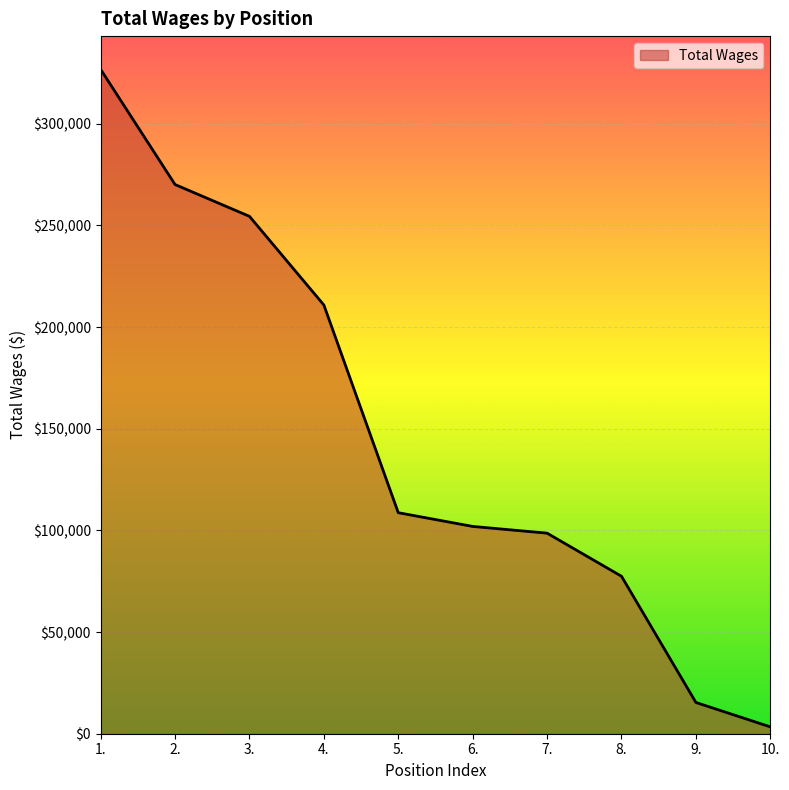

True or false: the data shows 98638 at 7..

True